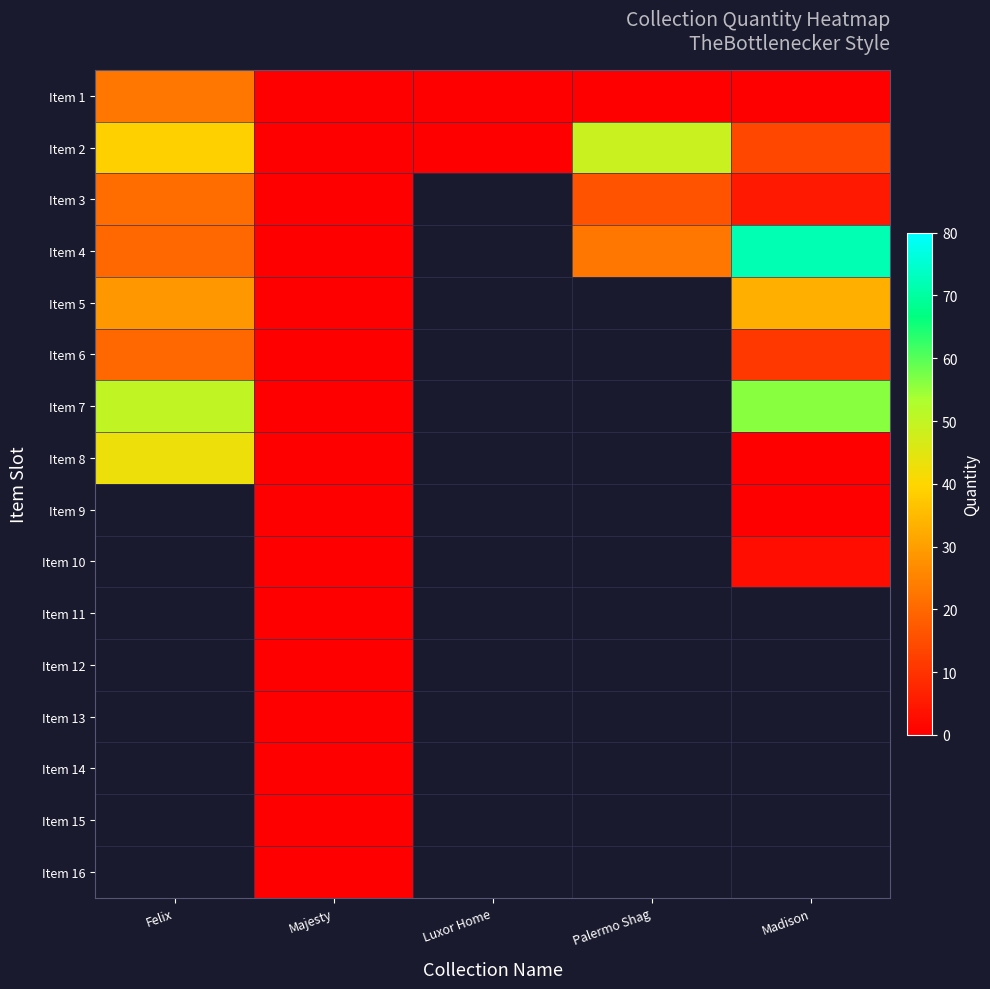

Is it true that Item 5 equals 51.5 at Felix?

False